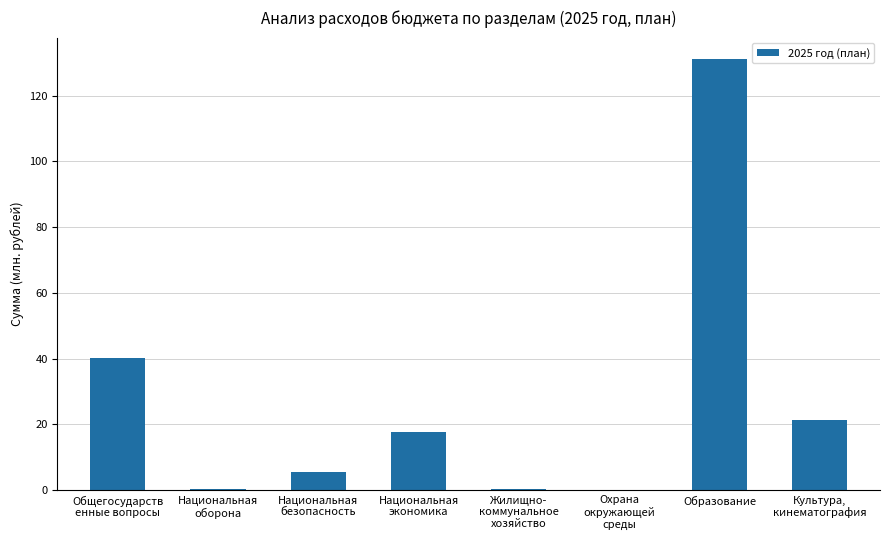

At which label is the value closest to 65?

Общегосударств
енные вопросы